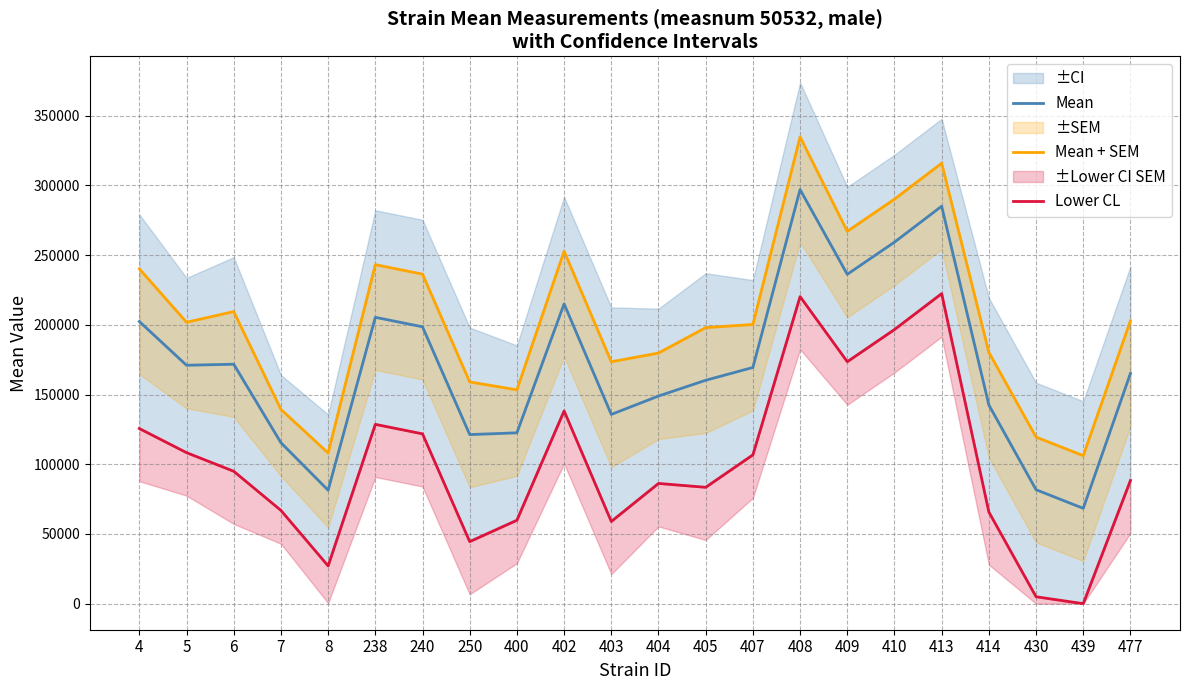

At which category is the sum across all series the highest?

408